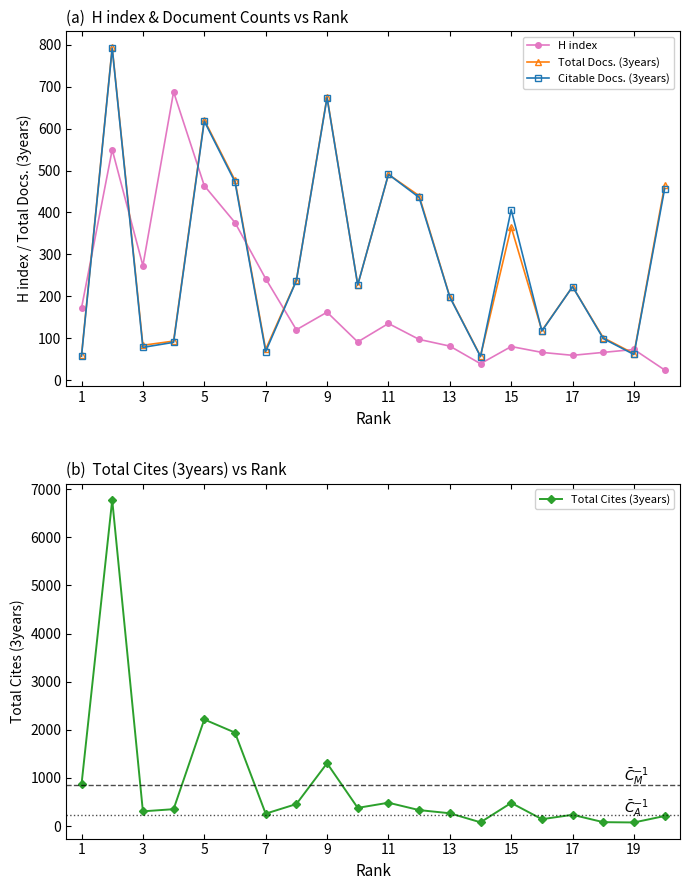

After their last crossing, which series has the higher values: Citable Docs. (3years) or H index?

Citable Docs. (3years)